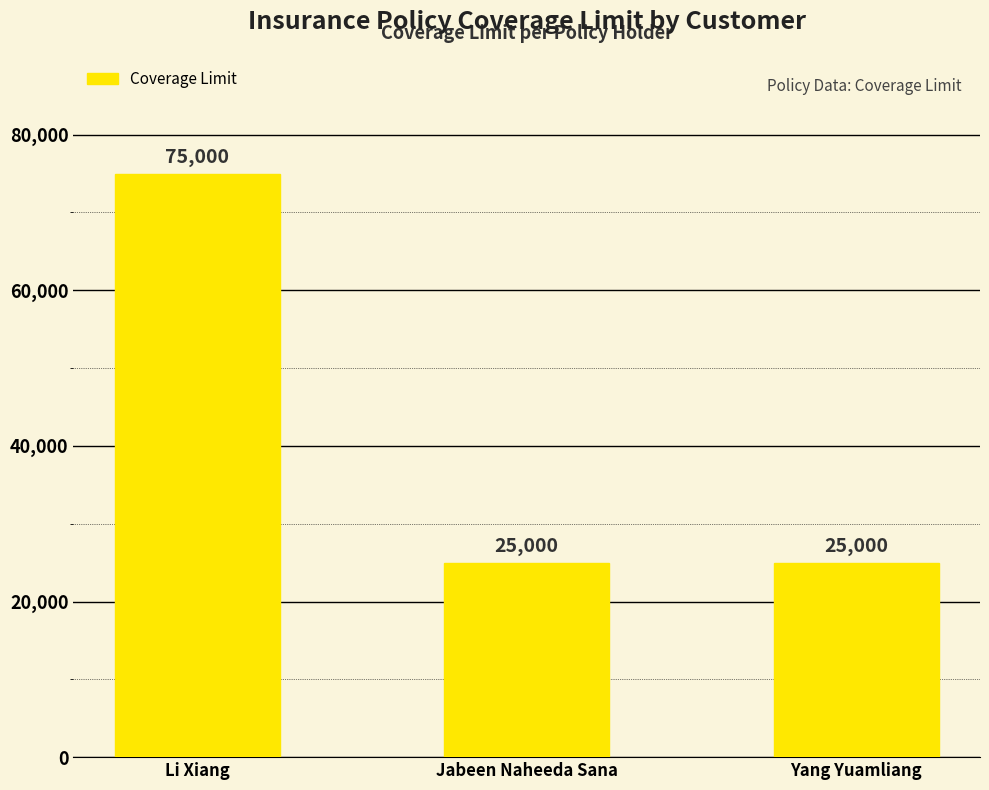

How many values are between 25000 and 75000?

3